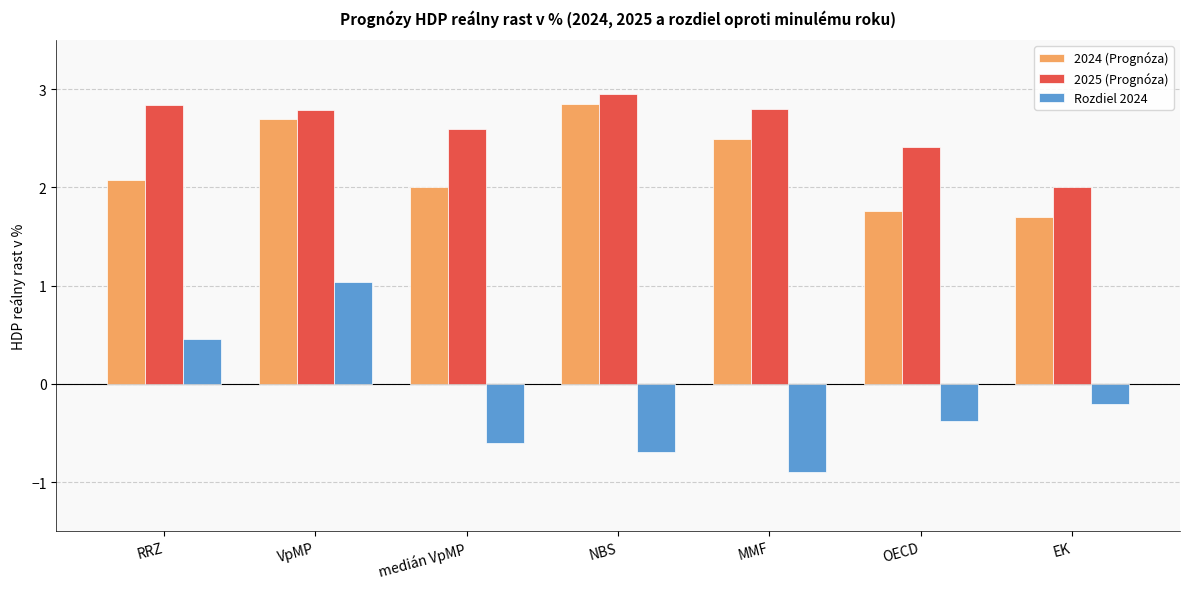

How many values in the Rozdiel 2024 series exceed 0?

2